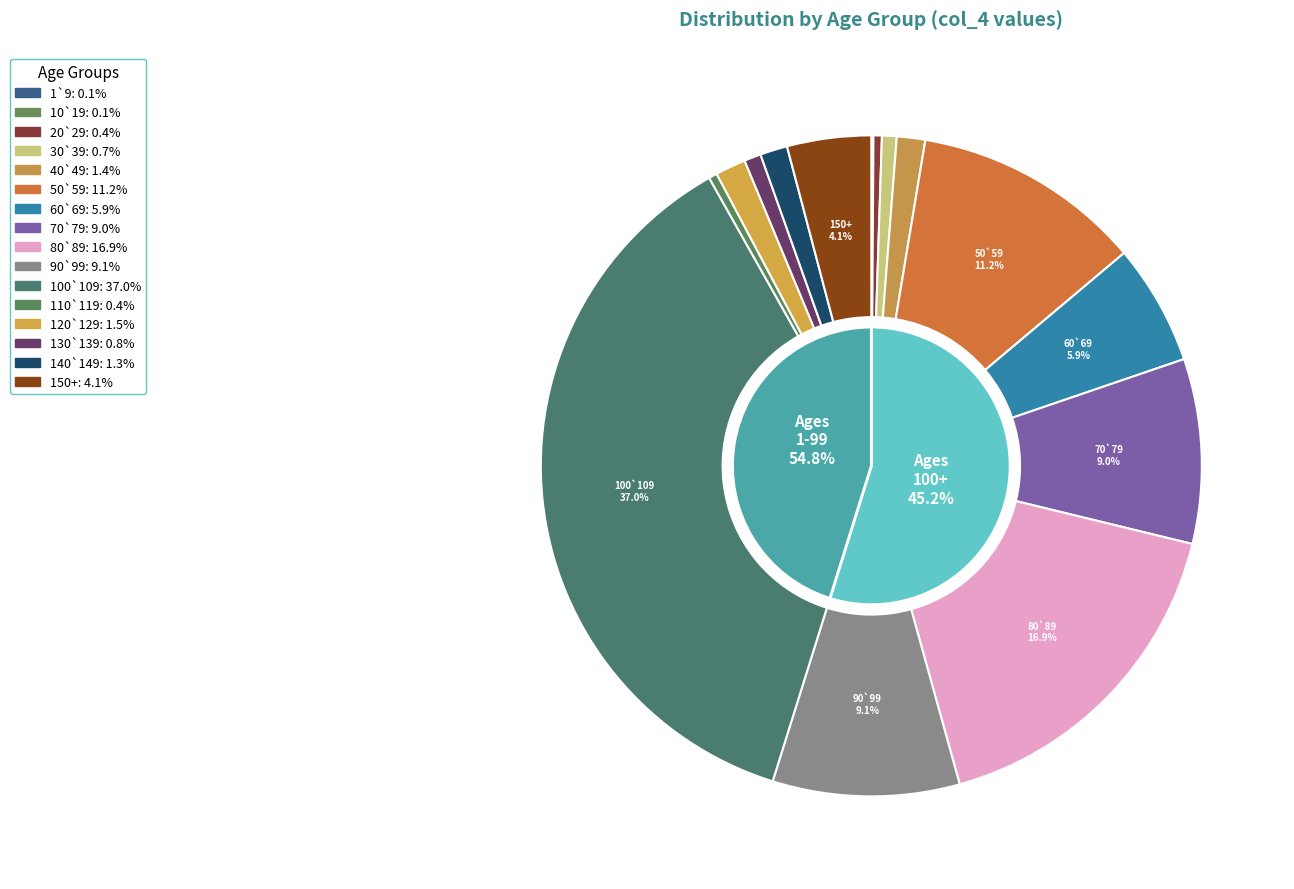

To the nearest percent, what percentage of the pie is 60`69?

6%